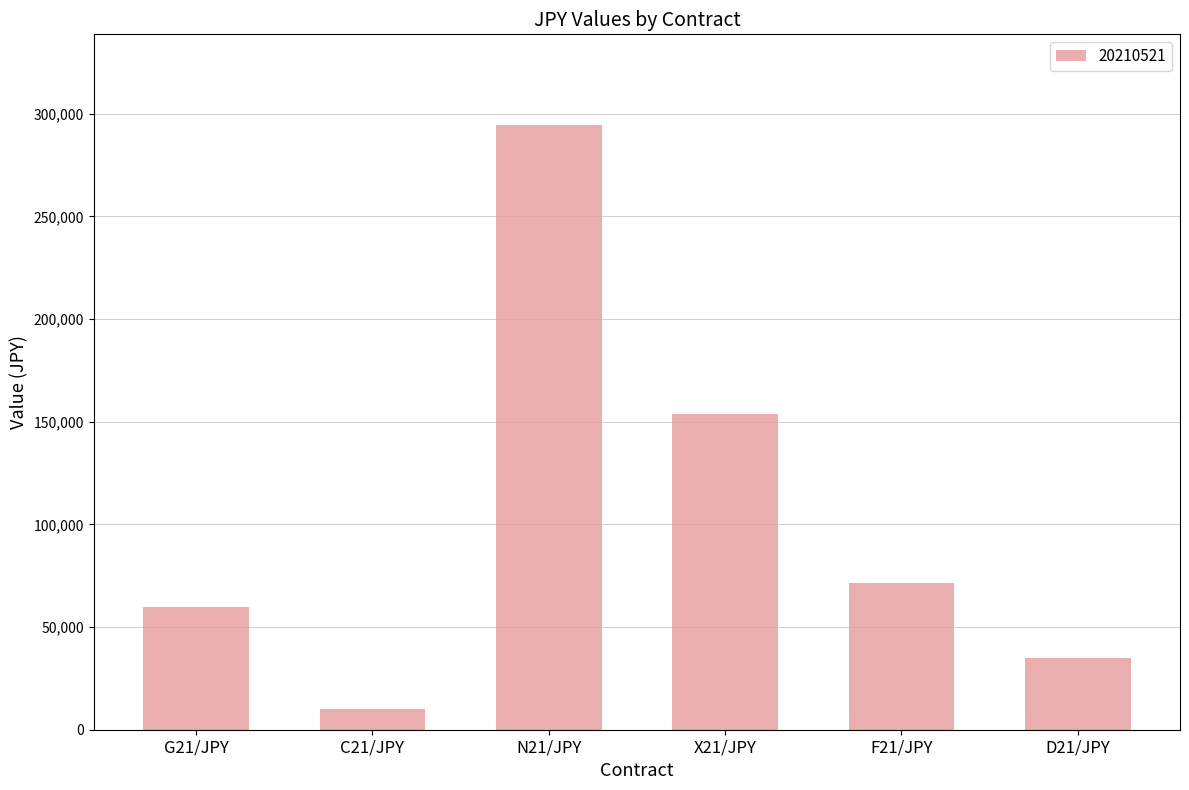

Is it true that the value at N21/JPY is 294510?

True